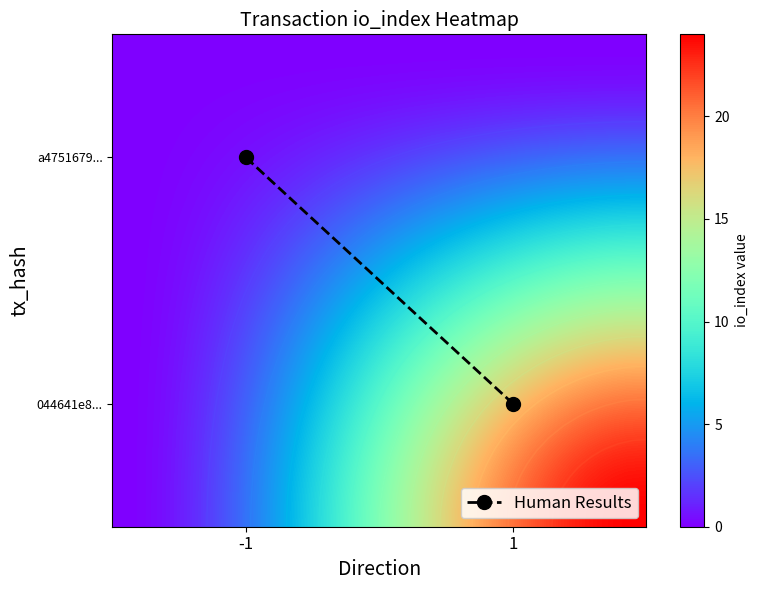

The value of 044641e8f7d1eeb6032f3c93af8b503d2852a98 at direction is 1. True or false?

True